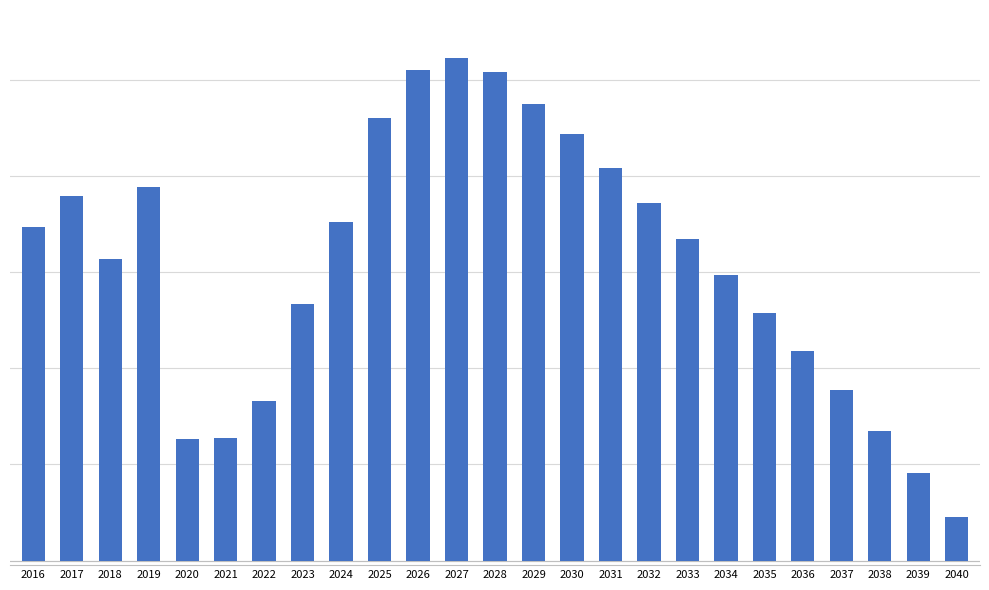

What is the sum of the values at 2025 and 2030?

9.0